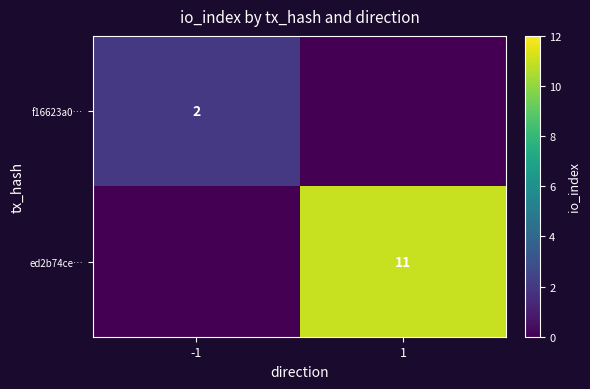

The f16623a0… series shows 2 at -1. True or false?

True